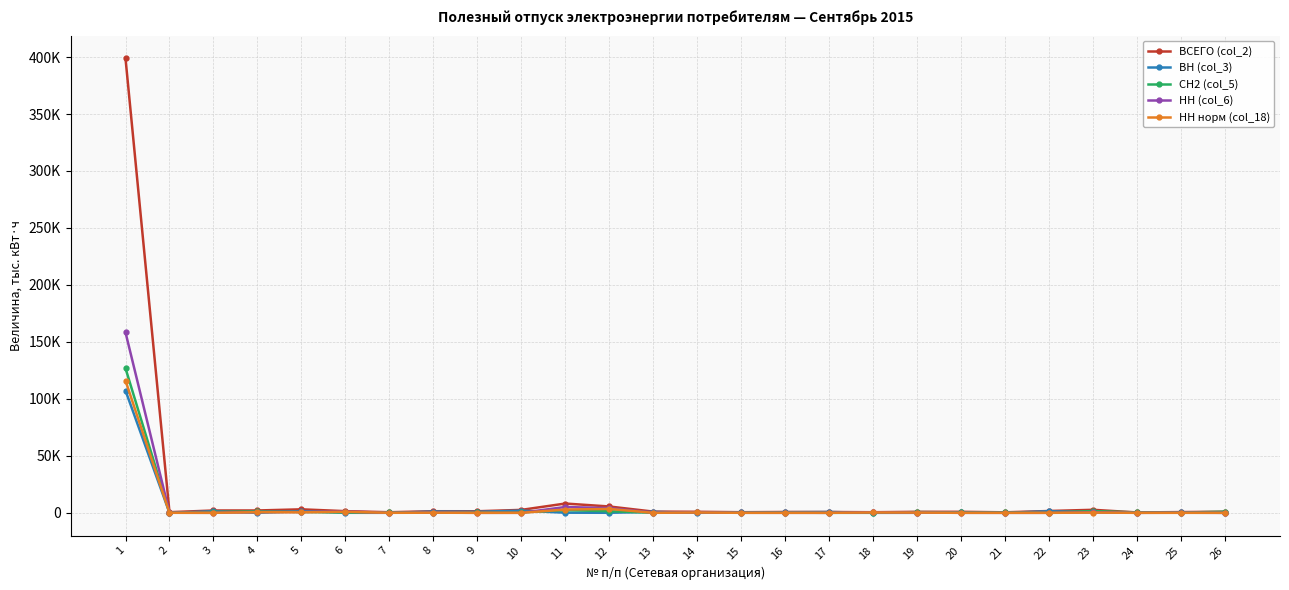

True or false: НН норм (col_18) has a value of 3.8 at 16.

False